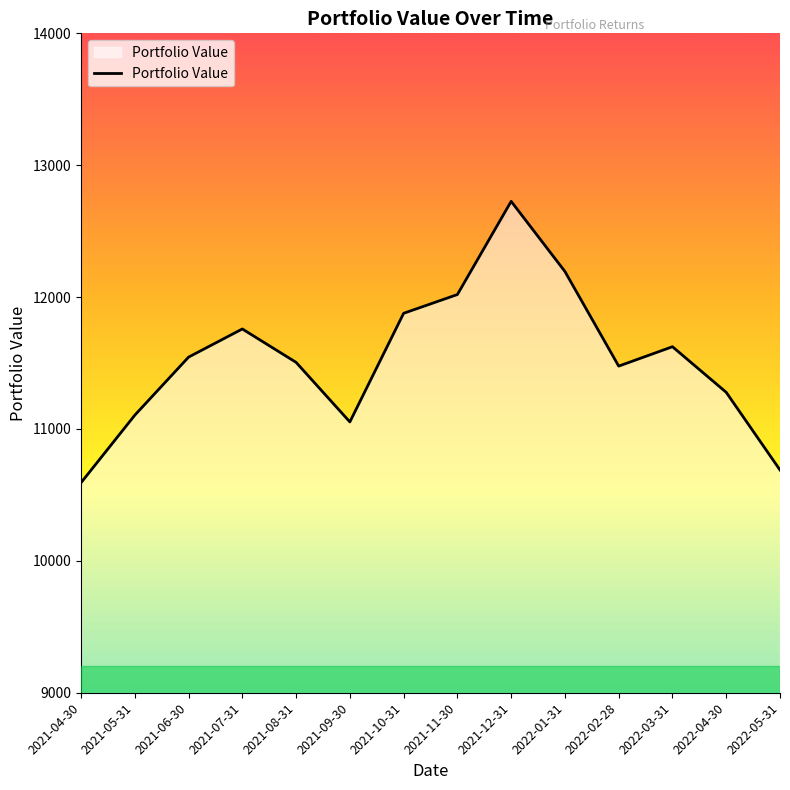

What is the greatest value displayed?

12726.0